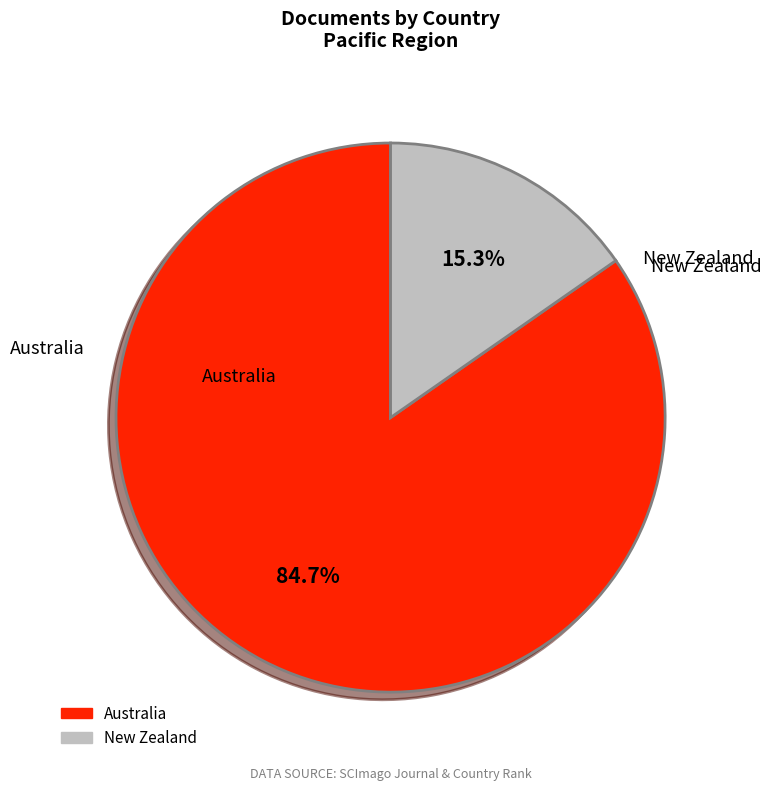

Between Australia and New Zealand, which is larger?

Australia